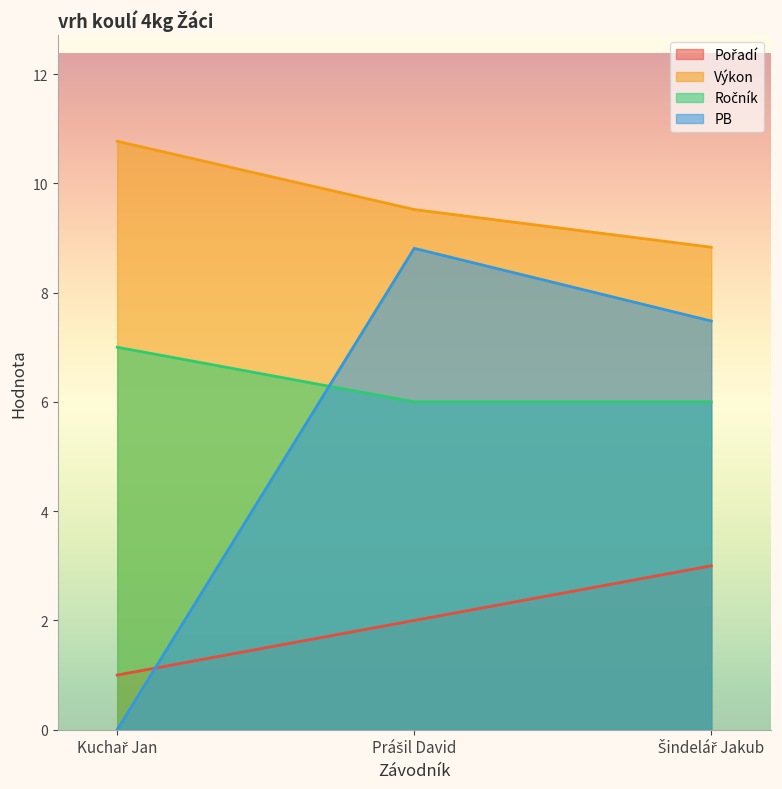

How many values in the Výkon series are below 9?

1